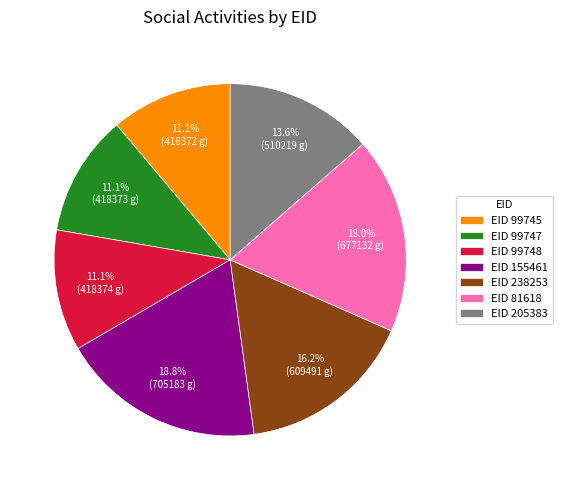

Does EID 99748 represent more than half of the total?

No